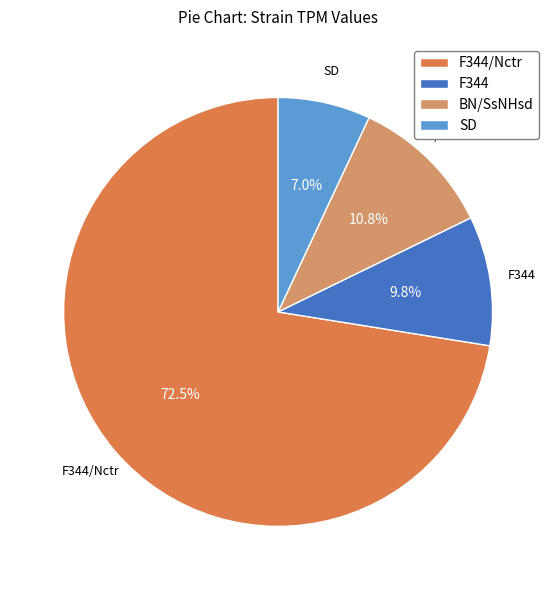

Which slice is the largest?

F344/Nctr